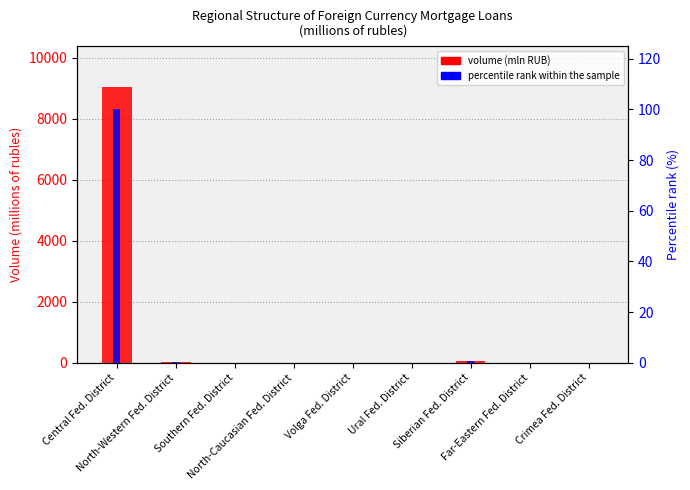

Count the number of data series in this chart.

2